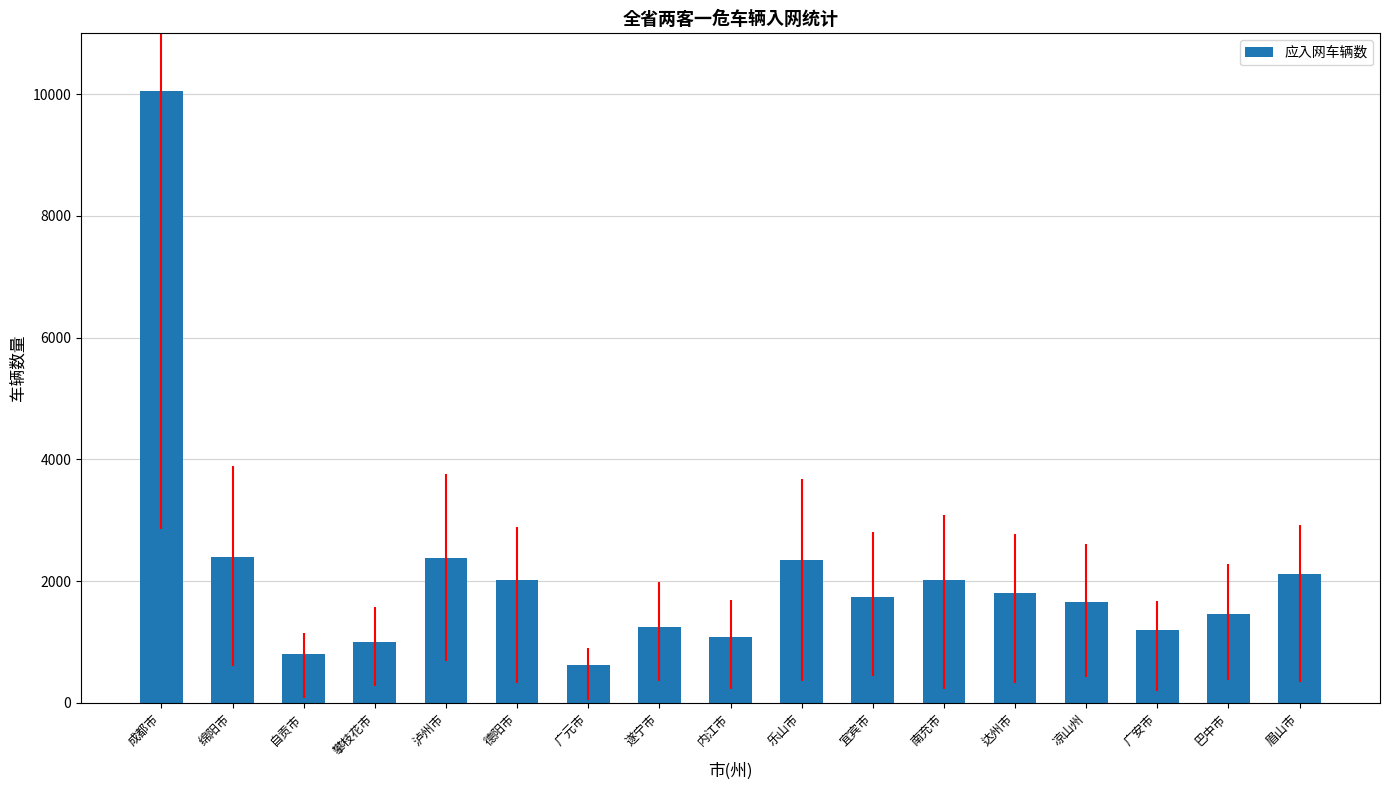

What is the ratio of the value at 广安市 to the value at 泸州市?

0.5